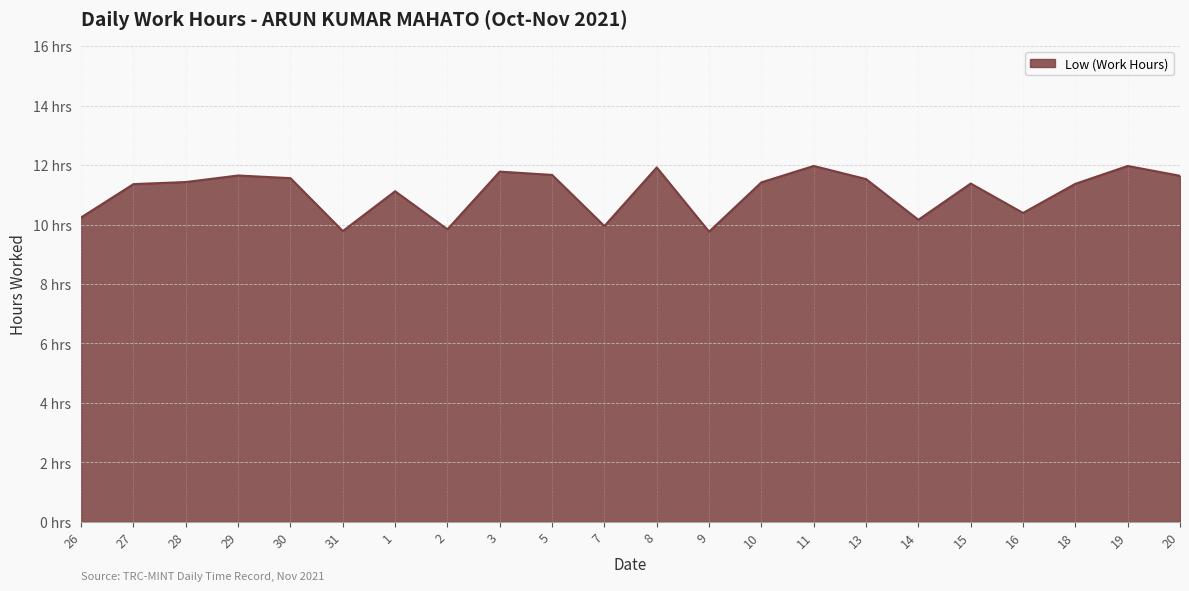

The value at 7 is 9.9. True or false?

True